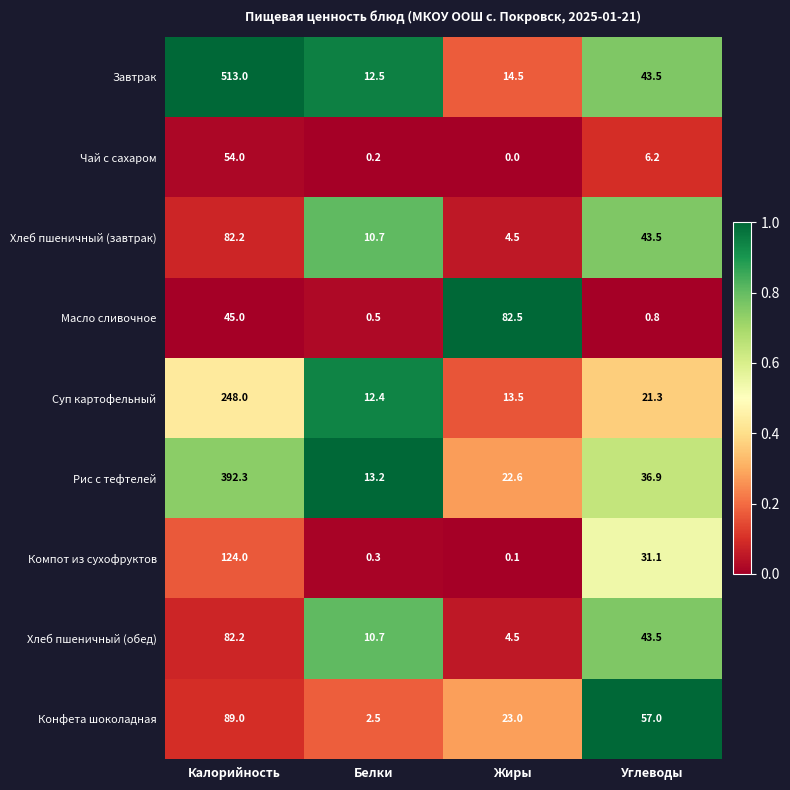

At which category is the sum across all series the highest?

Калорийность